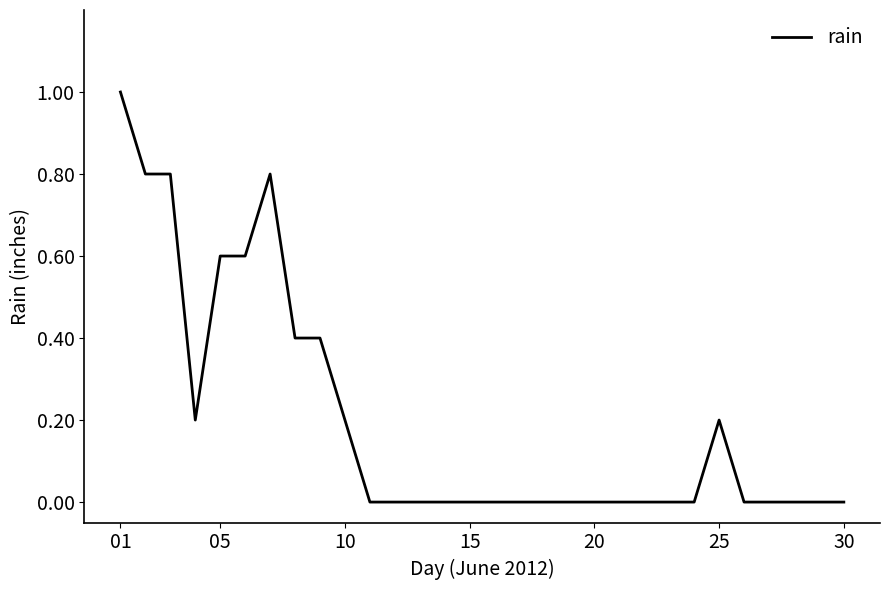

What is the difference between the maximum and minimum values?

1.0